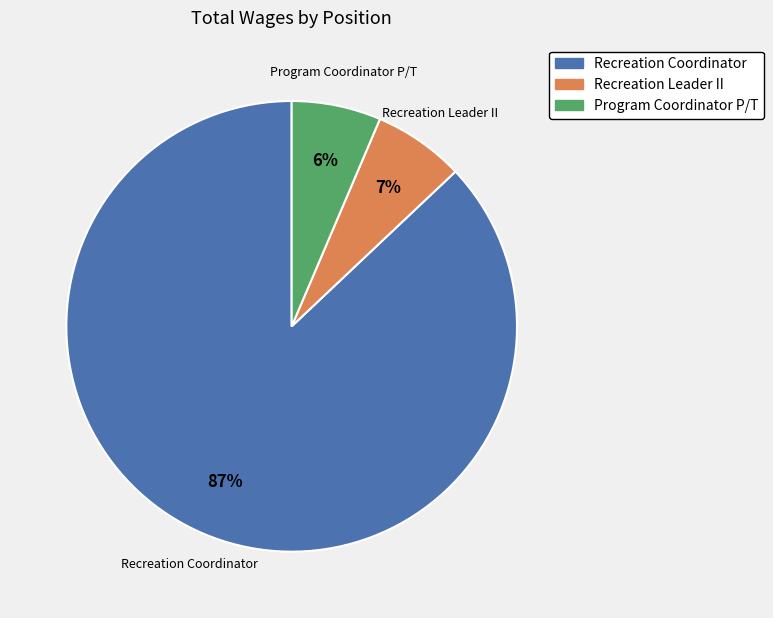

True or false: Recreation Leader II accounts for 17% of the total.

False